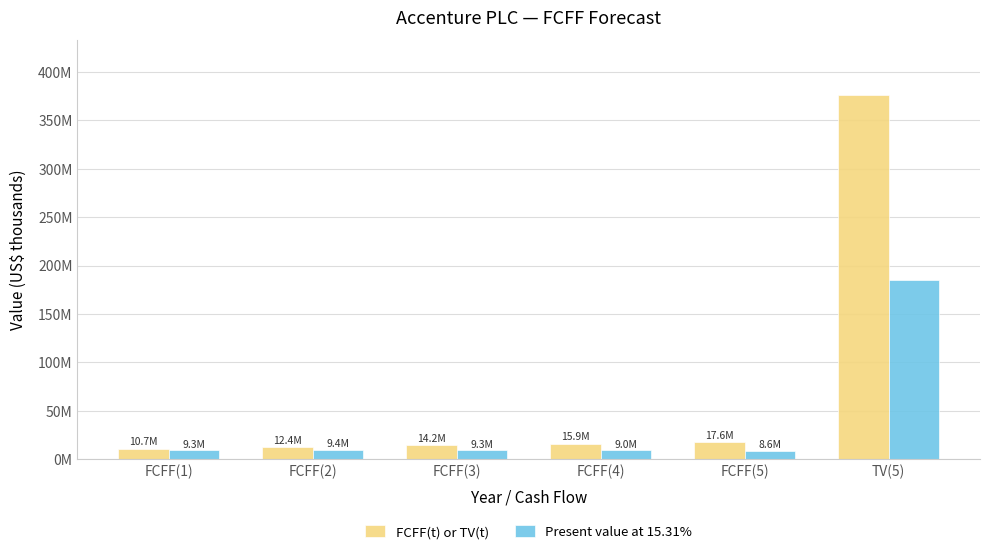

Which series changed the most between FCFF(2) and FCFF(5)?

FCFF(t) or TV(t)